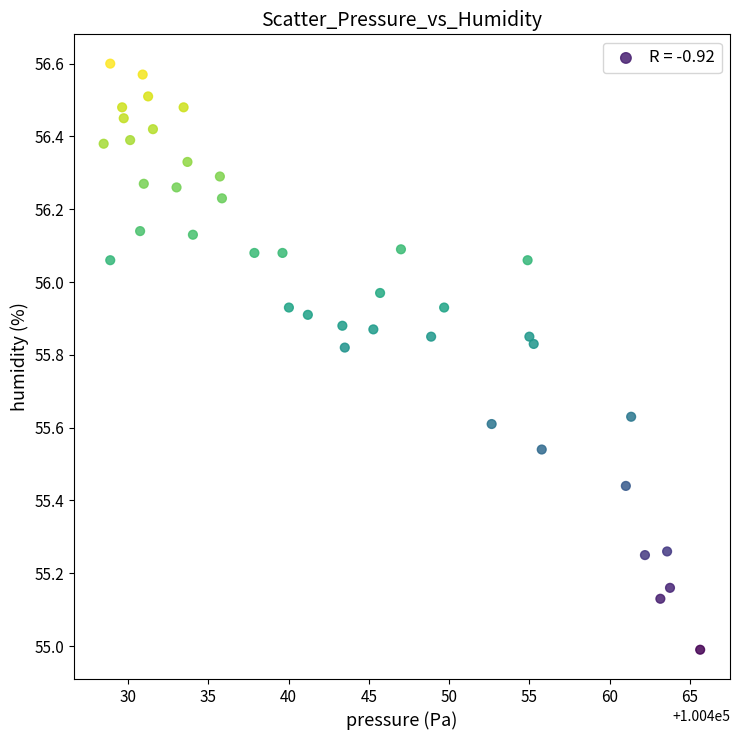

What is the range of Y values (max minus min)?

1.6